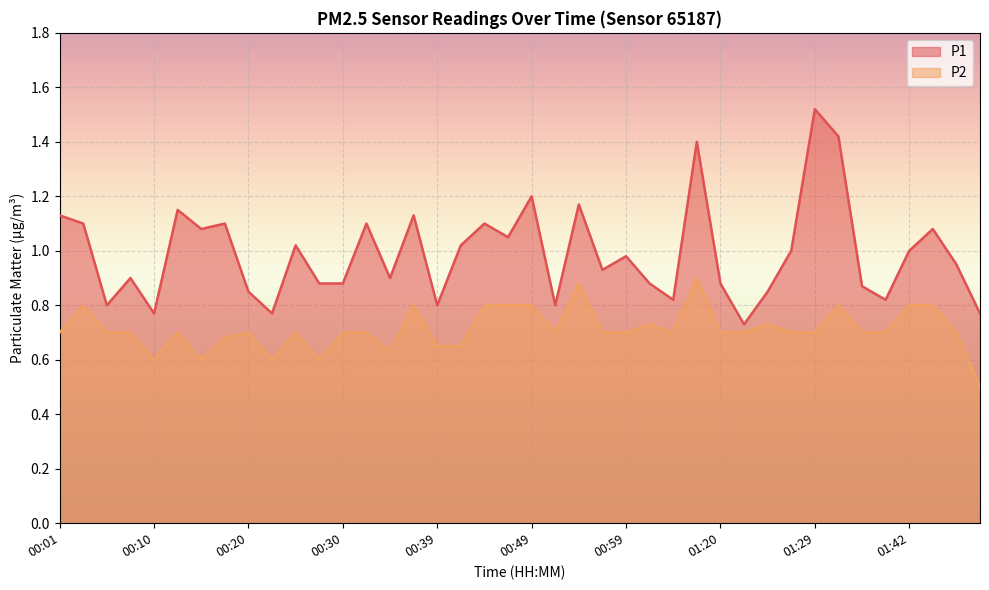

True or false: P2 has a value of 1.0 at 00:27.

False